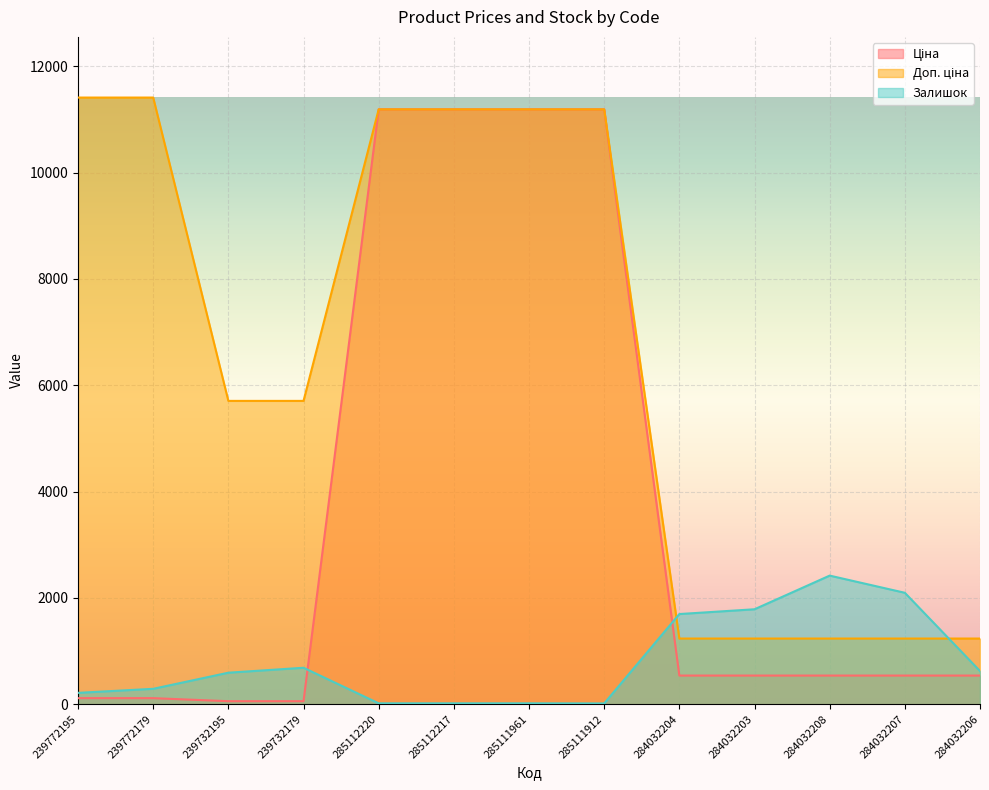

Rank the series by their average value, from lowest to highest.

Залишок, Ціна, Доп. ціна